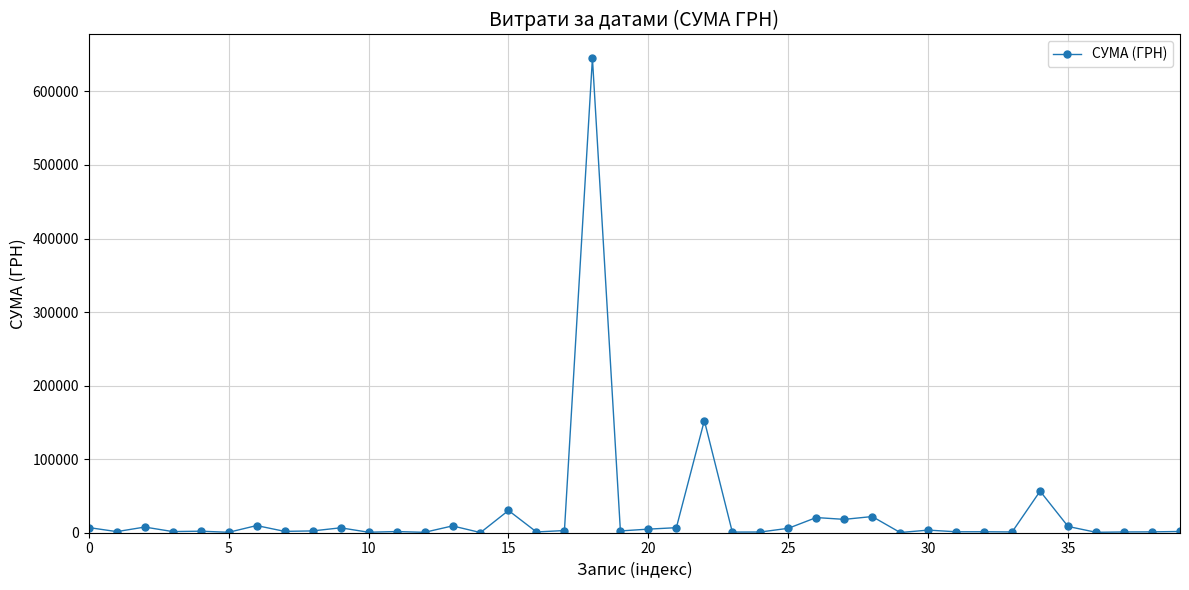

What is the maximum value shown in the chart?

645177.7